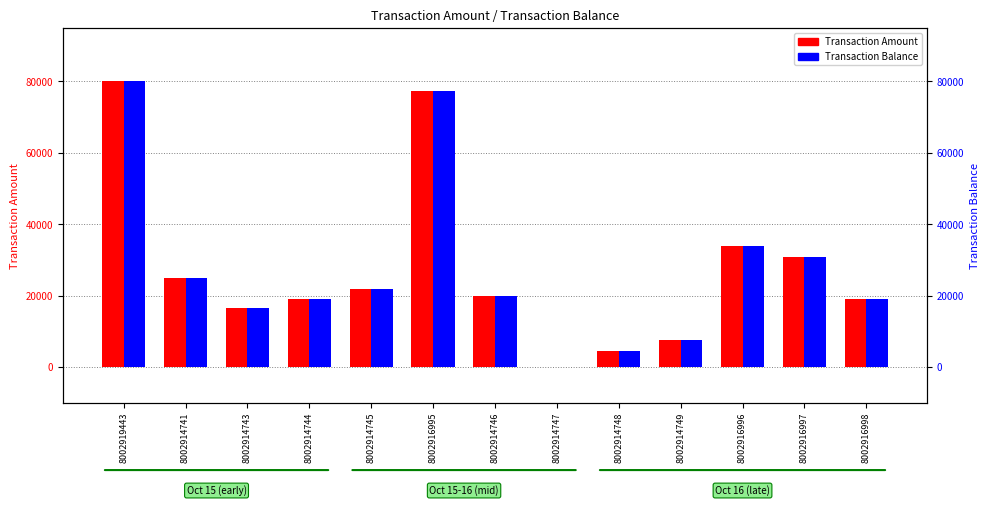

How many negative values does the Transaction Amount series have?

1